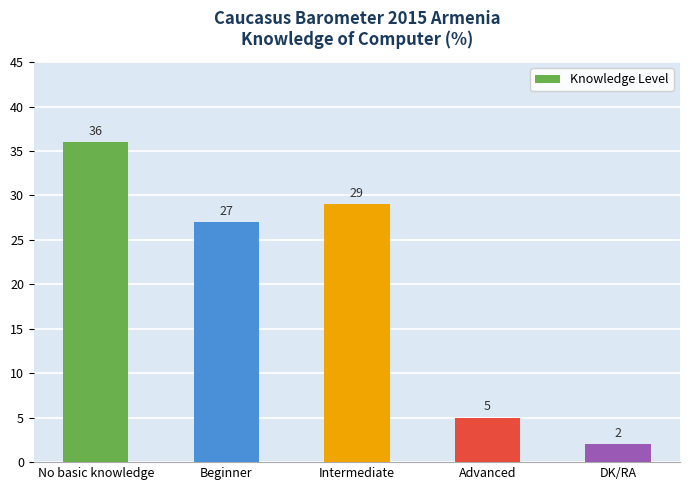

How many values are below 27?

2